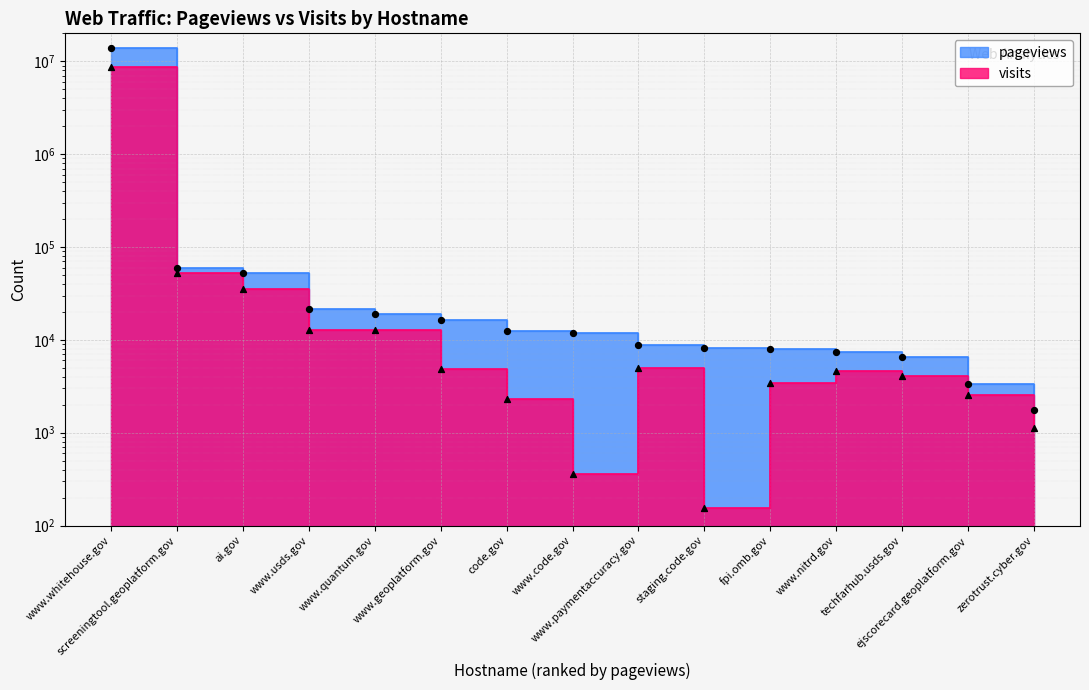

Which series has the largest total across all categories?

pageviews